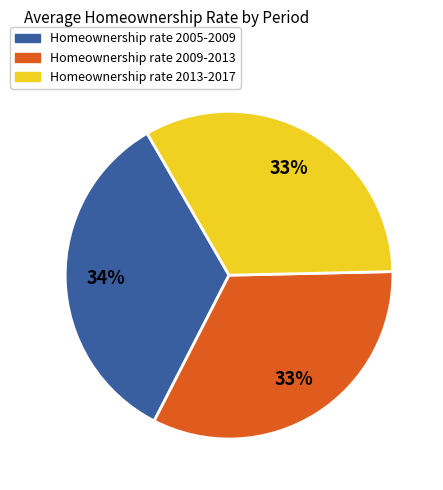

Combined, do Homeownership rate 2013-2017 and Homeownership rate 2009-2013 account for over 50%?

Yes